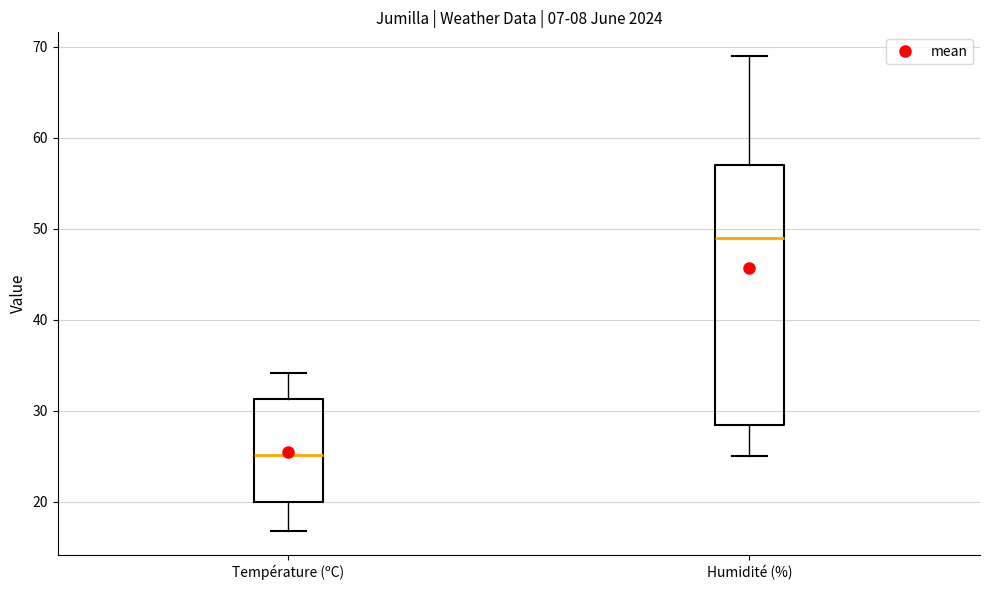

Reading left to right, read every box against the y-axis: the position of its median line, the range the box covers, and the ends of its whiskers. The values are not printed on the chart, so give them approximately, as read against the axis.

Température (ºC): median 25, box 20 to 31, whiskers 17 to 34
Humidité (%): median 49, box 29 to 57, whiskers 25 to 69